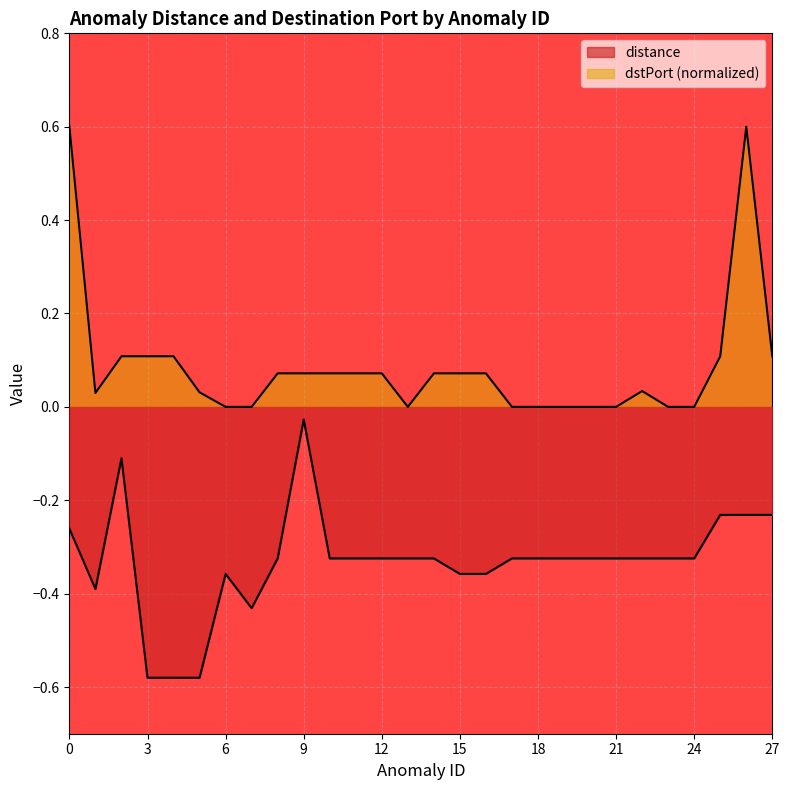

What is the difference between the maximum and second lowest values in the distance series?

0.6